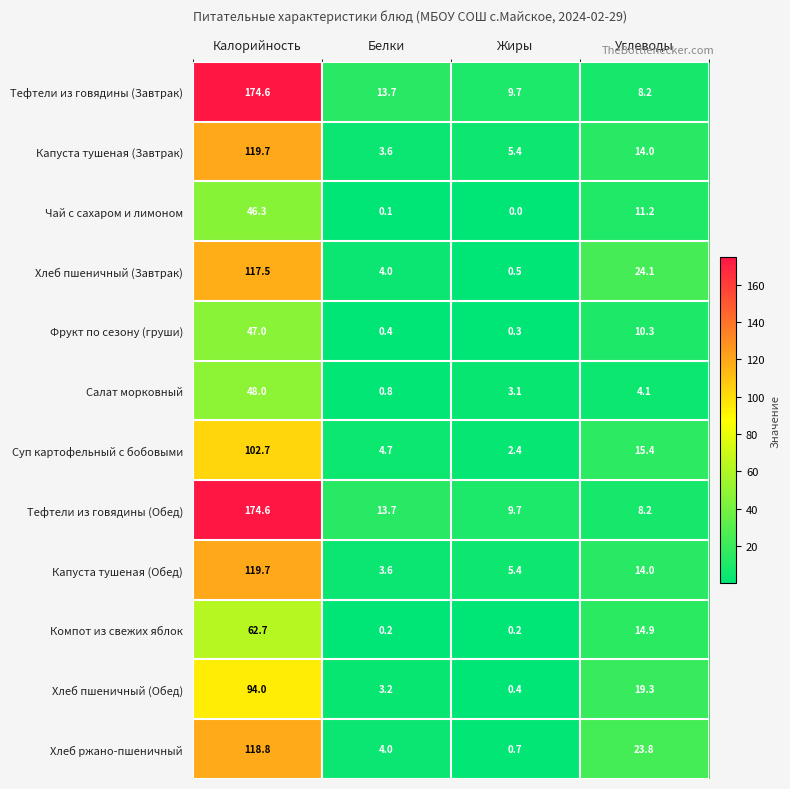

The Тефтели из говядины (Обед) series shows 2.1 at Жиры. True or false?

False